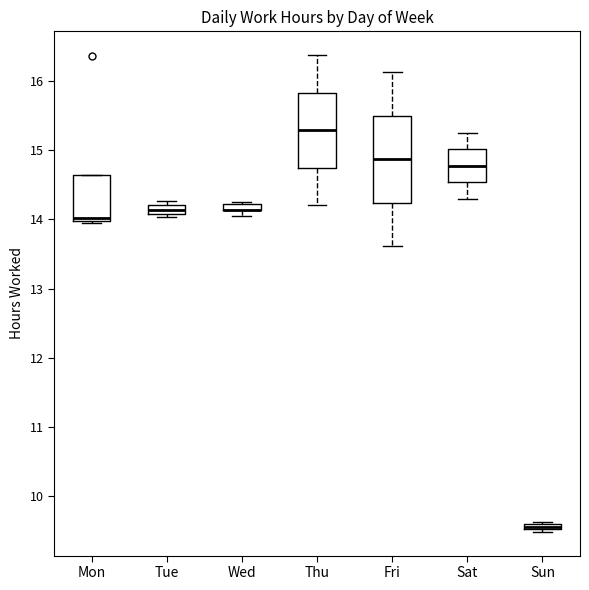

Where is the lower edge of the box for Tue on the y-axis? The values are not printed on the chart, so give them approximately, as read against the axis.

14.1